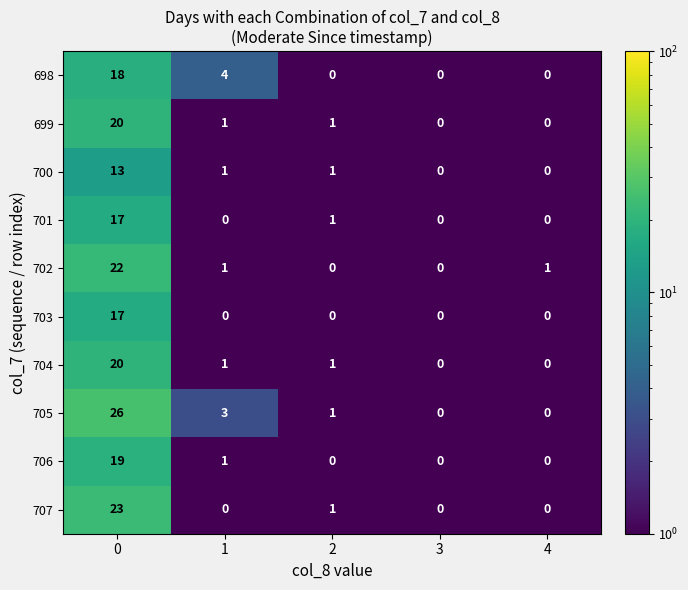

The 704 series shows 10 at 3. True or false?

False